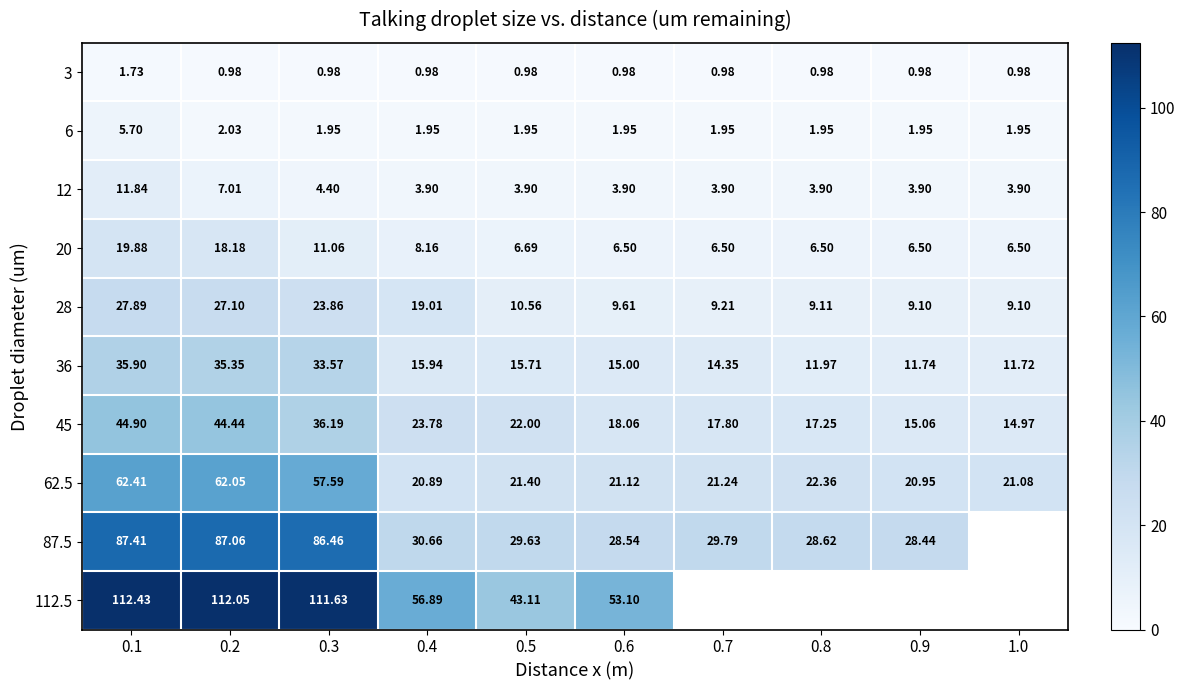

At how many categories does at least one series exceed 103?

3